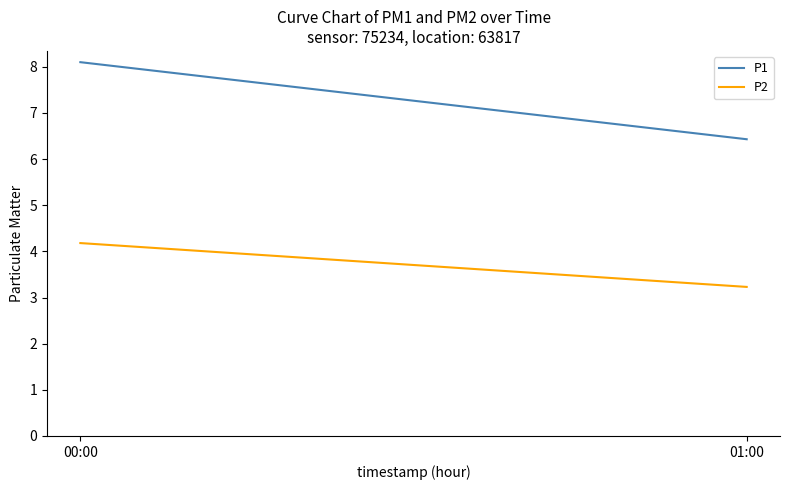

Does the chart have visible grid lines?

No